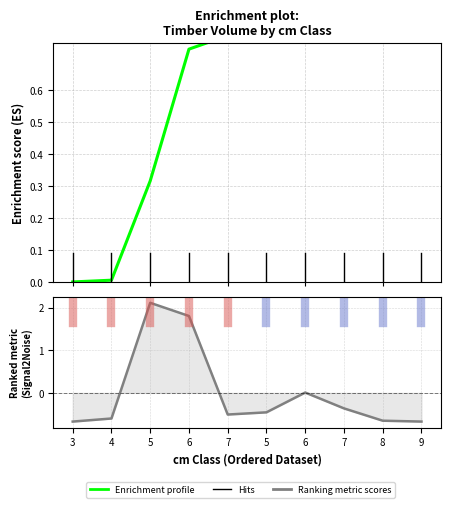

True or false: Ranking metric scores has a value of -0.4 at 4.

False